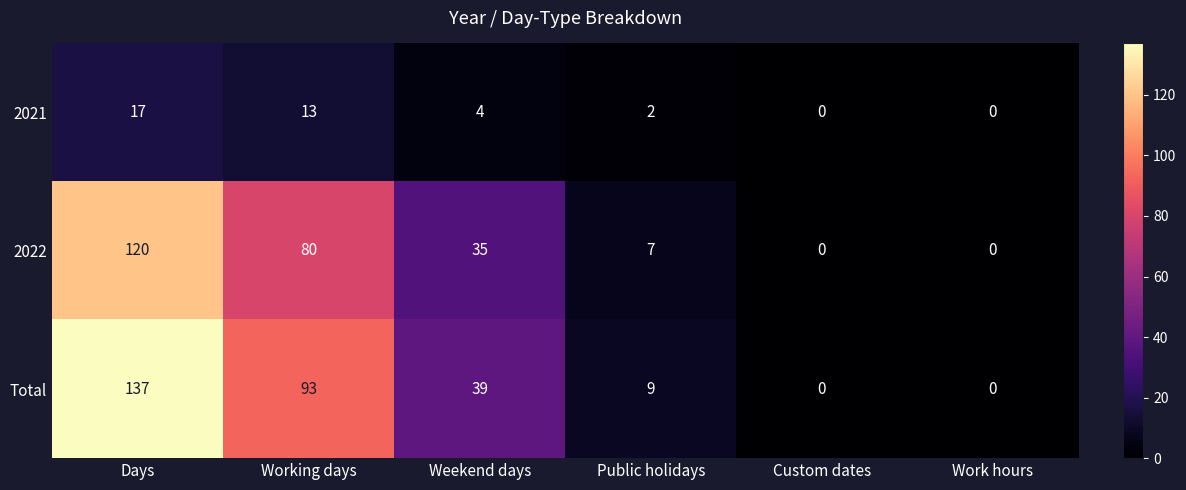

At which category is the sum across all series the highest?

Days